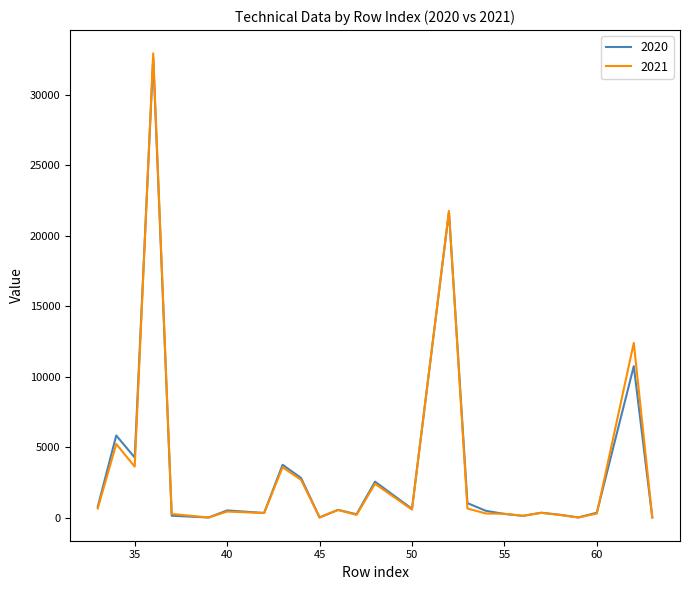

Which series has the widest spread of values?

2021